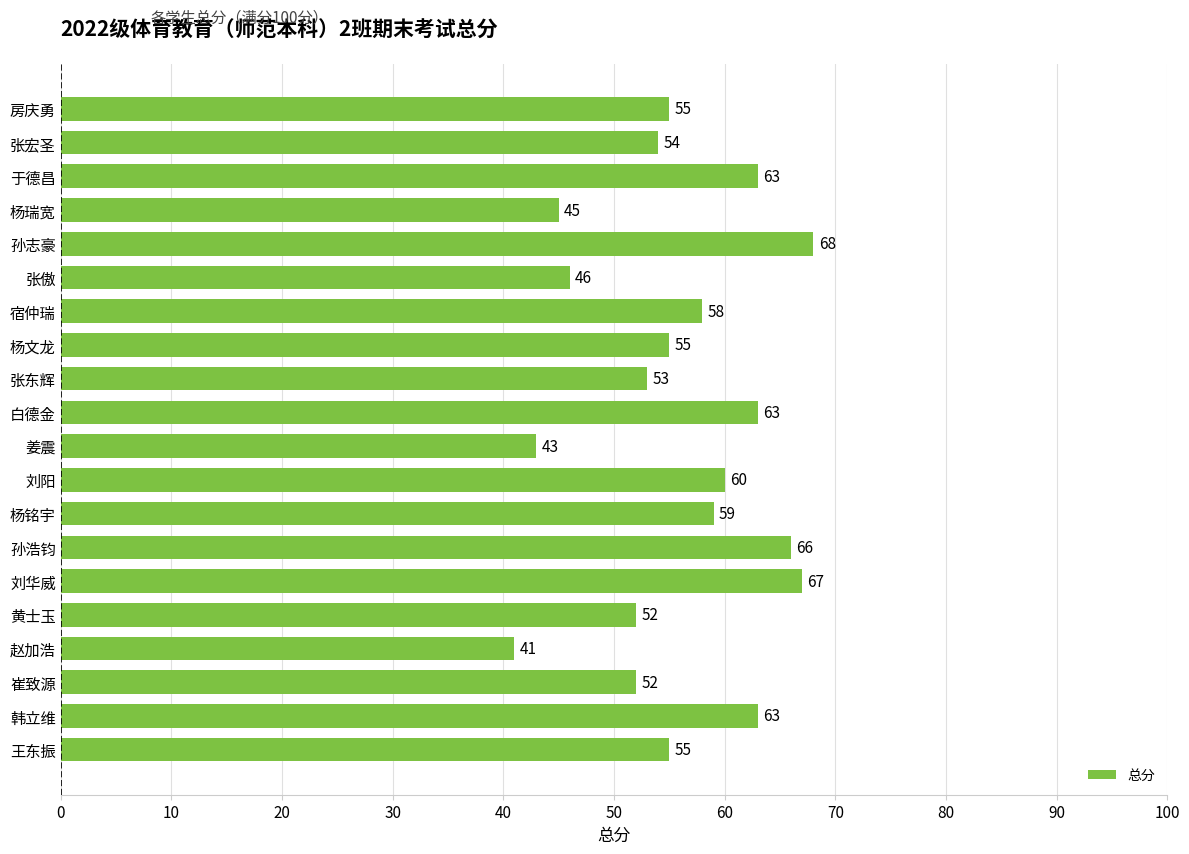

Reading top to bottom, list all the values displayed in this chart.

55	54	63	45	68	46	58	55	53	63	43	60	59	66	67	52	41	52	63	55